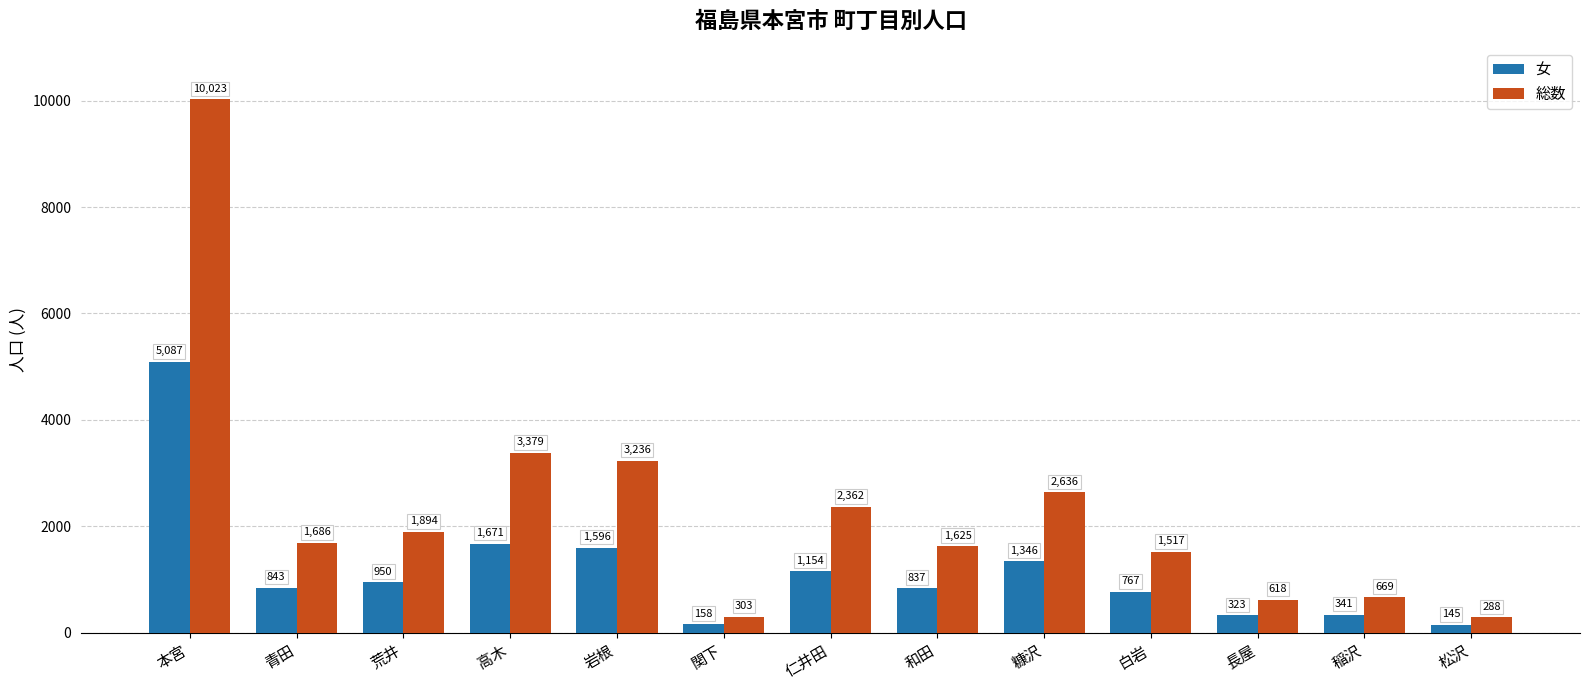

Rank the categories by 女 value from highest to lowest.

本宮, 高木, 岩根, 糠沢, 仁井田, 荒井, 青田, 和田, 白岩, 稲沢, 長屋, 関下, 松沢